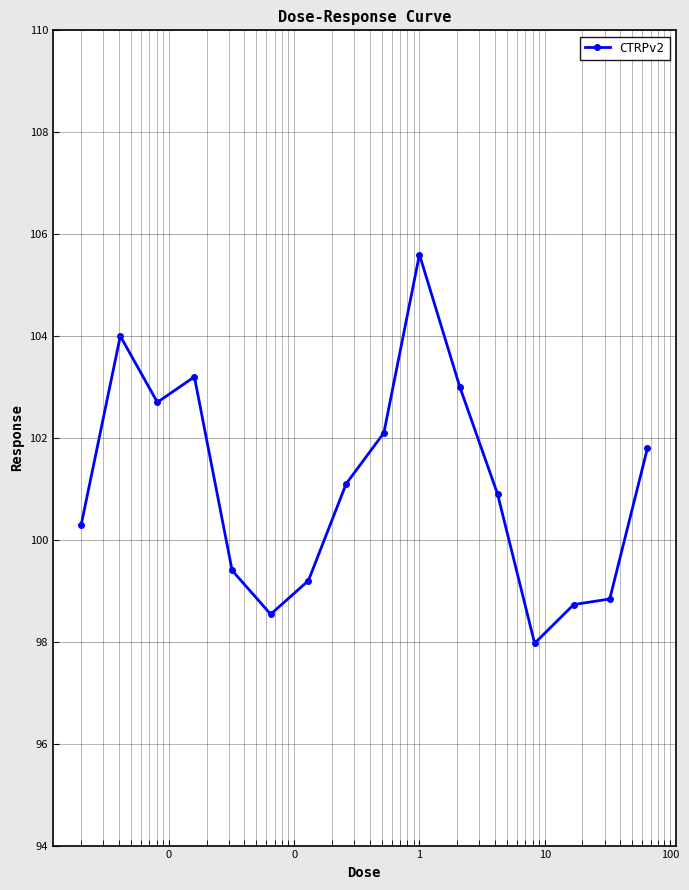

How many lines are shown in the chart?

1